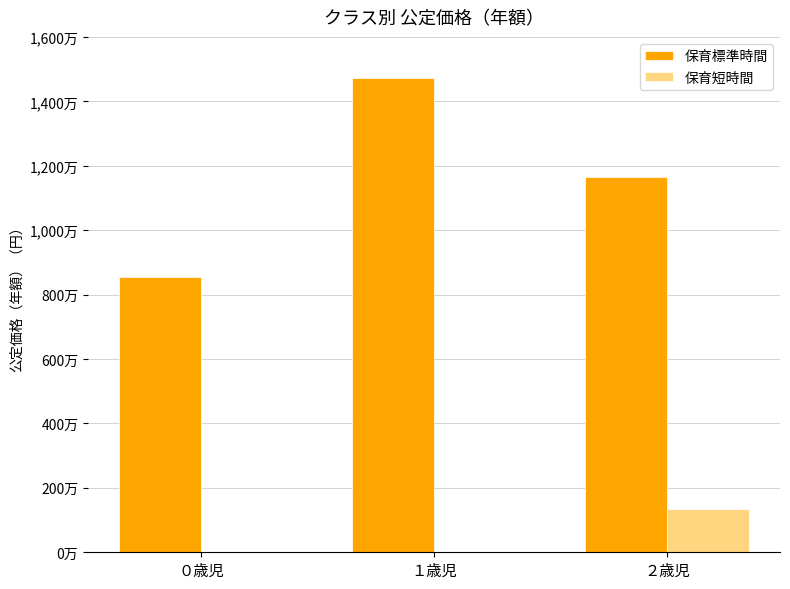

What is the total value across all series at １歳児?

14721460